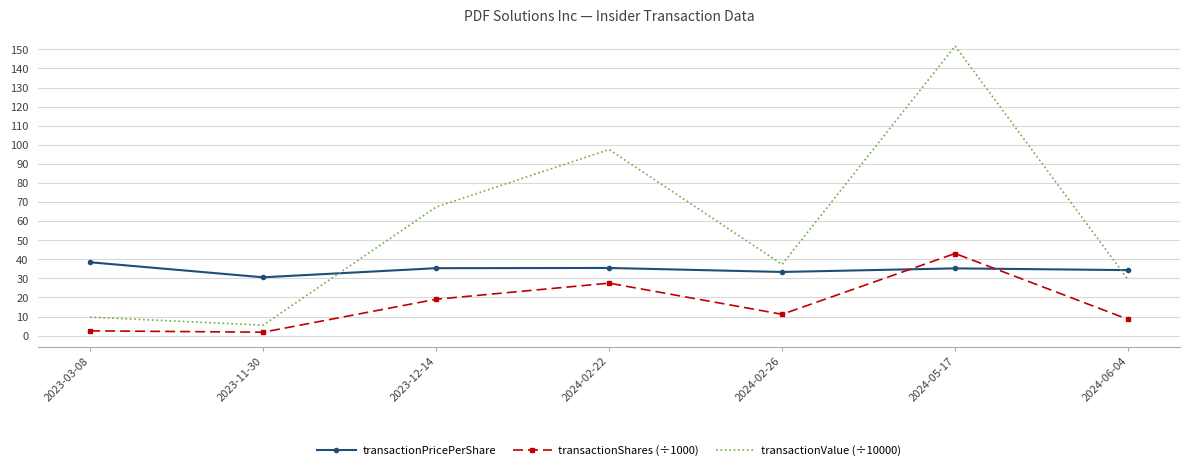

The transactionValue (÷10000) series shows 67.4 at 2023-12-14. True or false?

True